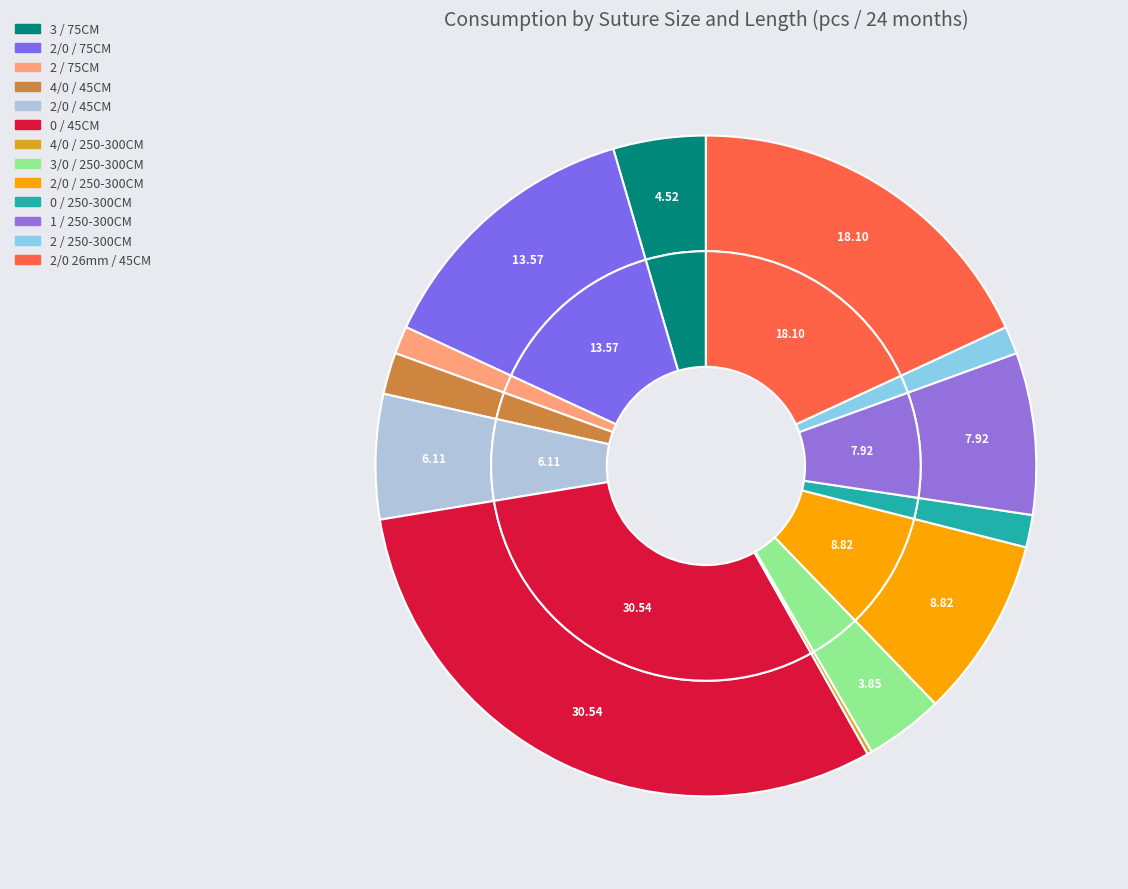

To the nearest percent, what is the combined percentage of 2 / 75CM and 3 / 75CM?

6%